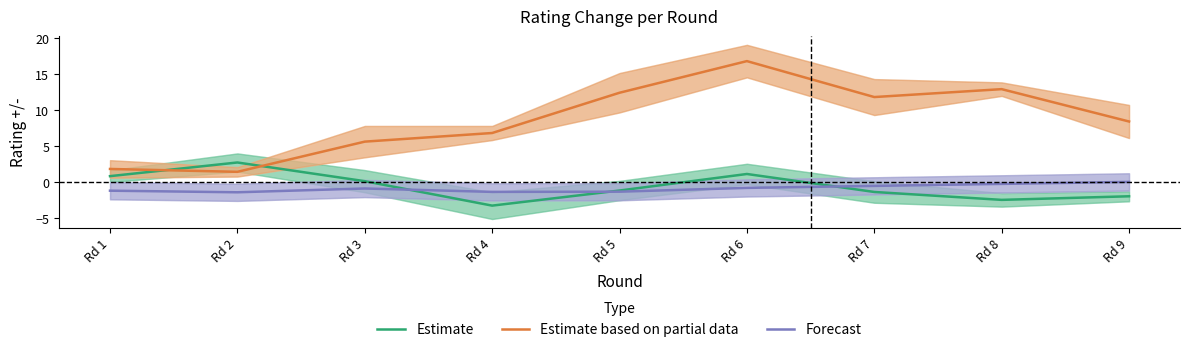

What is the average value of the Estimate series?

-0.6